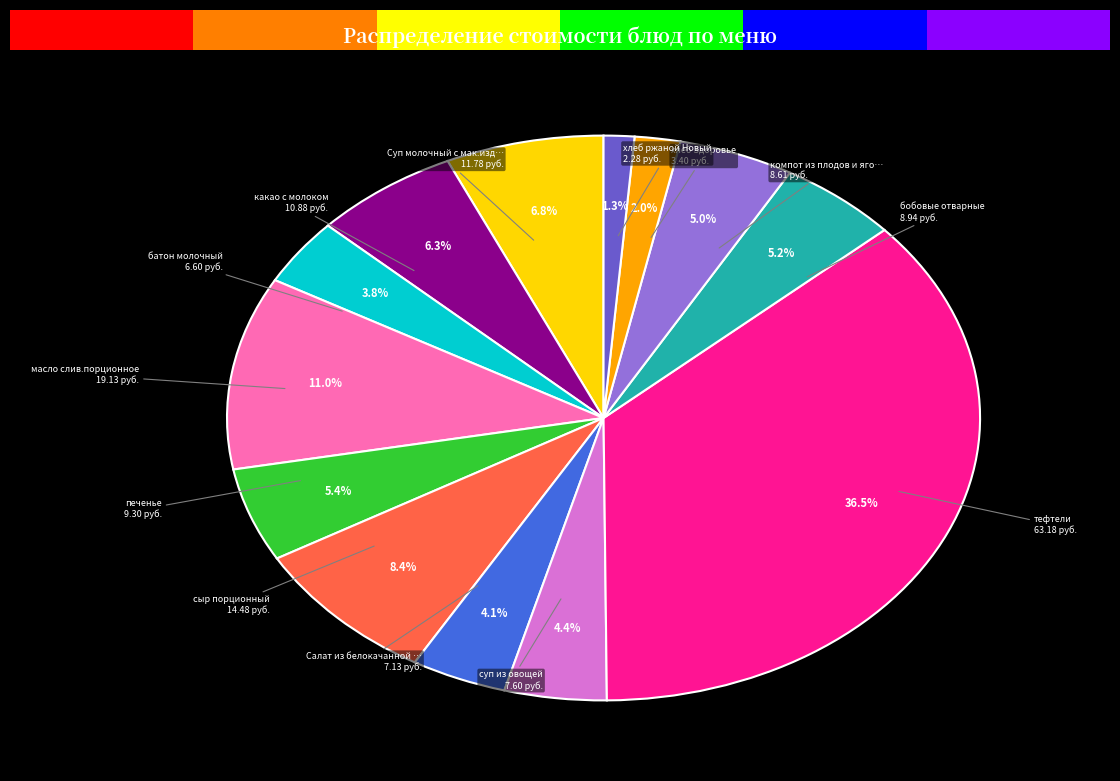

Rank the categories by value from highest to lowest.

тефтели, масло слив.порционное, сыр порционный, Суп молочный с мак.изделиями, какао с молоком, печенье, бобовые отварные, компот из плодов и ягод сушенных, суп из овощей, Салат из белокачанной капусты, батон молочный, хлеб Здоровье, хлеб ржаной Новый